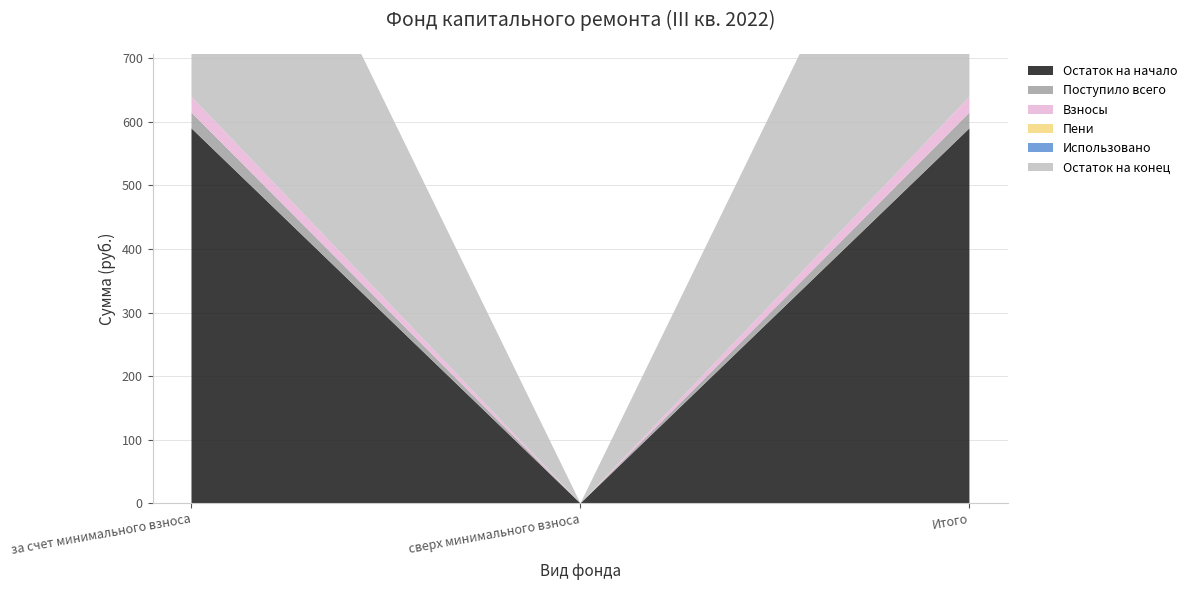

Reading right to left, extract all data points from this chart.

Остаток на начало: 589.6	0.0	589.6
Поступило всего: 24.8	0.0	24.8
Взносы: 24.8	0.0	24.8
Пени: 0.0	0.0	0.0
Использовано: 0.0	0.0	0.0
Остаток на конец: 614.4	0.0	614.4